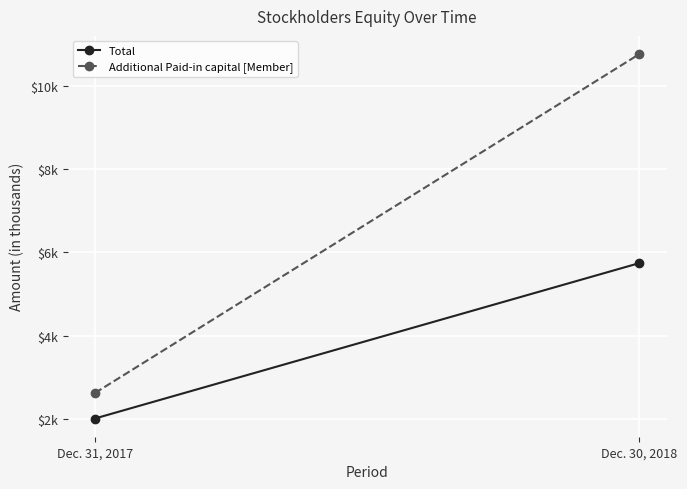

List the labels in order of Total value, smallest first.

Dec. 31, 2017, Dec. 30, 2018